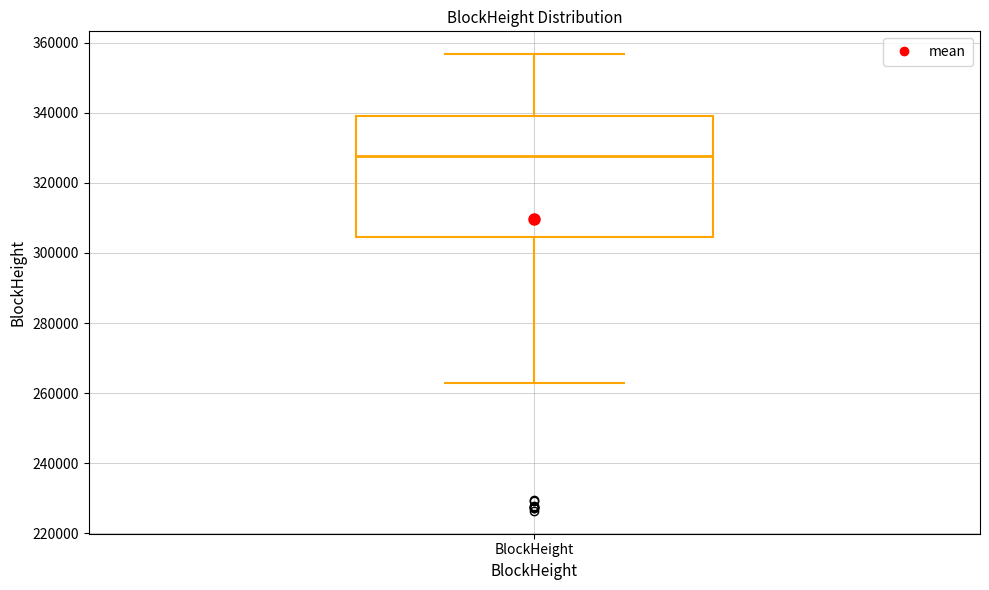

Where is the upper edge of the box for BlockHeight on the y-axis? The values are not printed on the chart, so give them approximately, as read against the axis.

340000